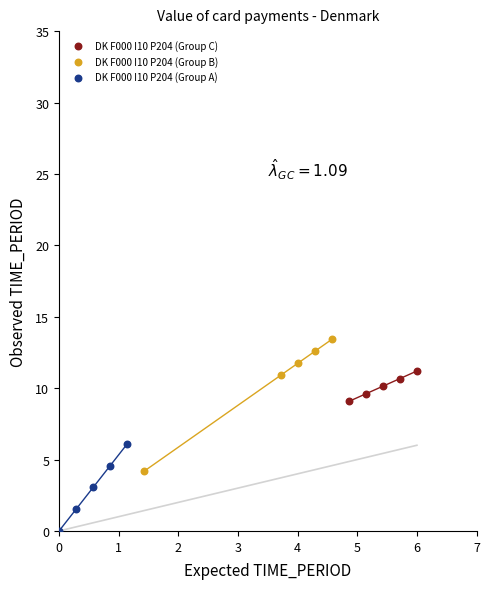

Which series reaches the minimum Y coordinate?

DK F000 I10 P204 (Group A)